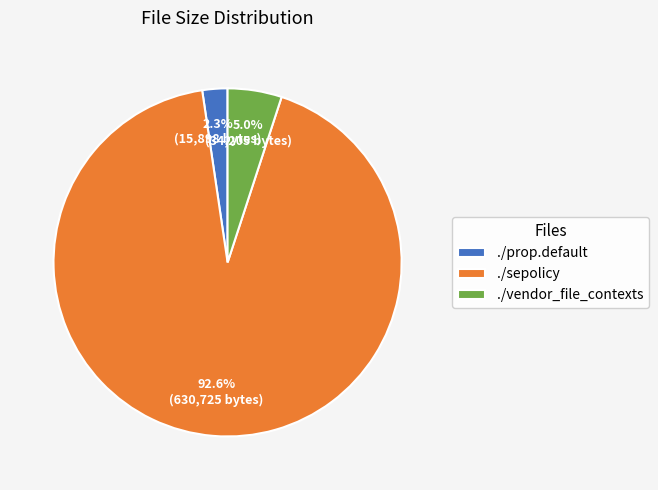

The ./sepolicy slice represents 98% of the pie. True or false?

False